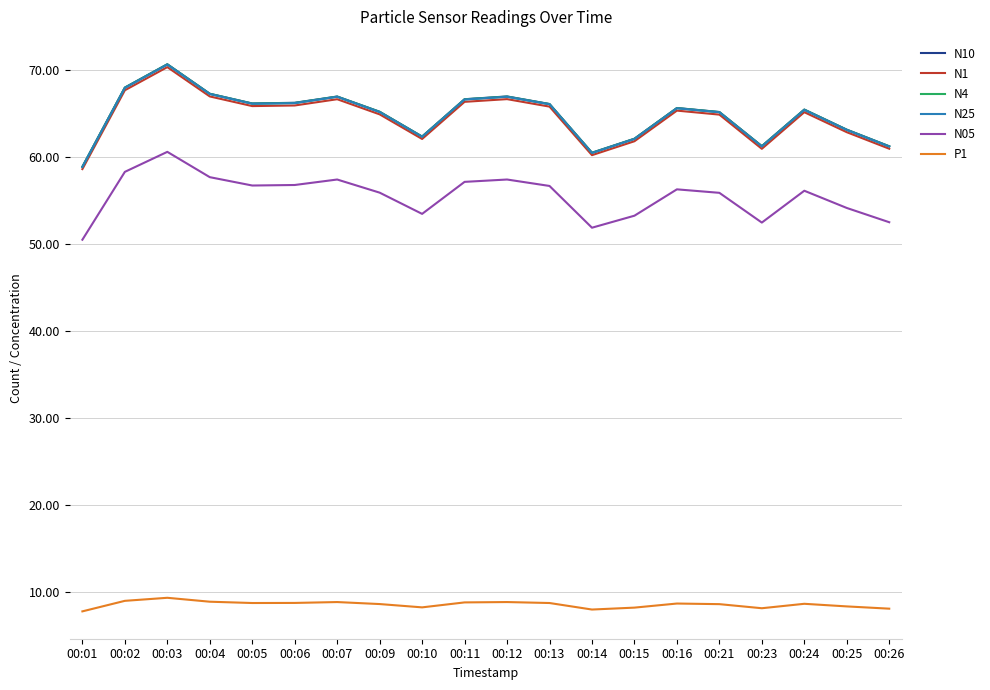

The value of N10 at 00:26 is 61.3. True or false?

True